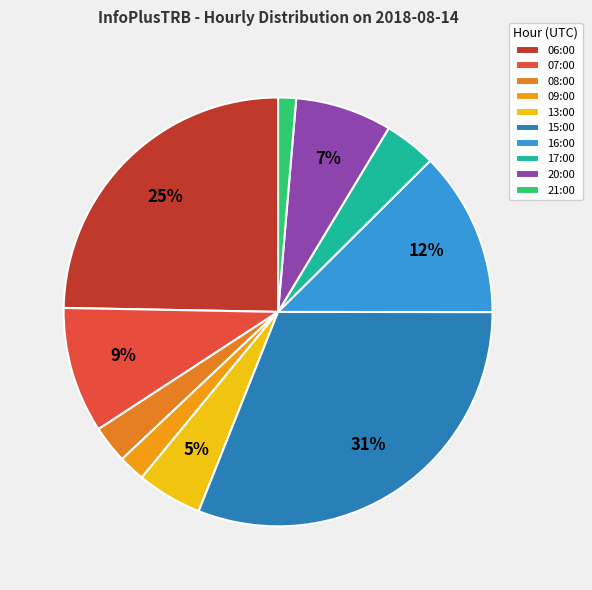

What is the ratio of the value at 07:00 to the value at 21:00?

7.0